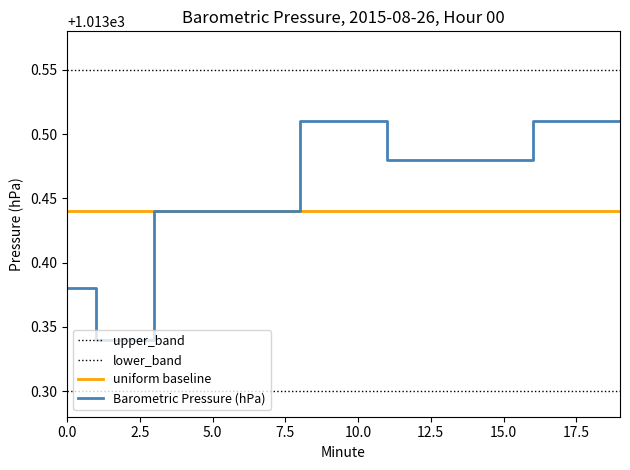

Which series has the largest range (max minus min)?

Barometric Pressure (hPa)